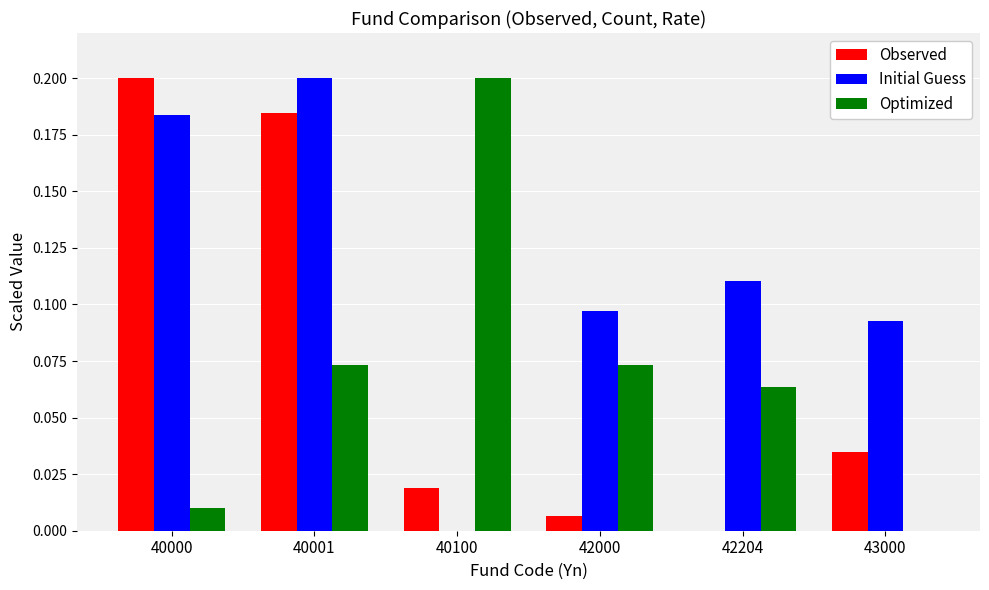

The value of Initial Guess at 40000 is 0.2. True or false?

True